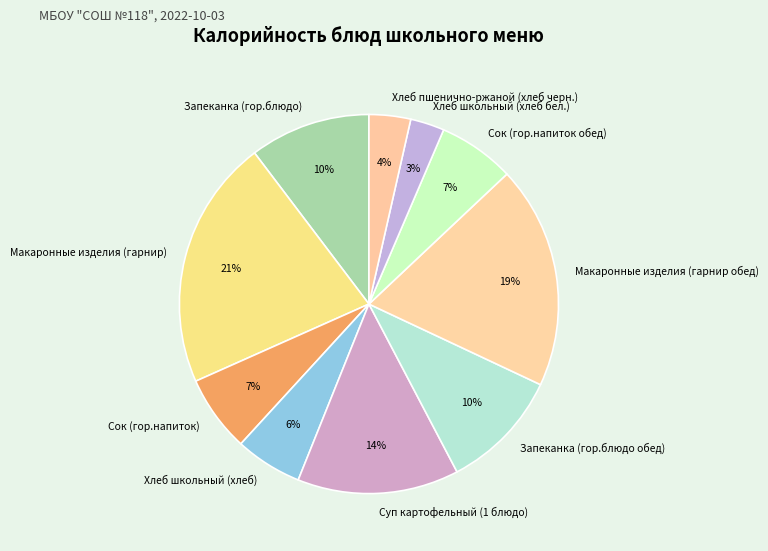

Combined, do Макаронные изделия (гарнир обед) and Сок (гор.напиток) account for over 50%?

No